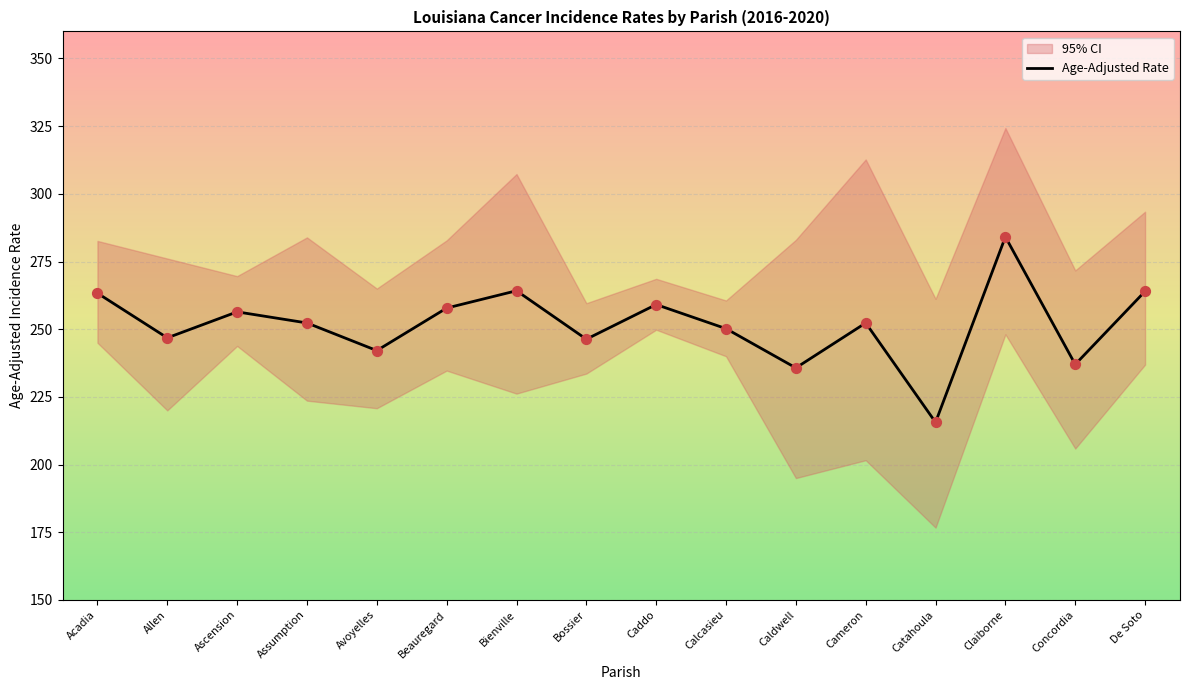

Which series has the widest spread of Y values?

Lower CI